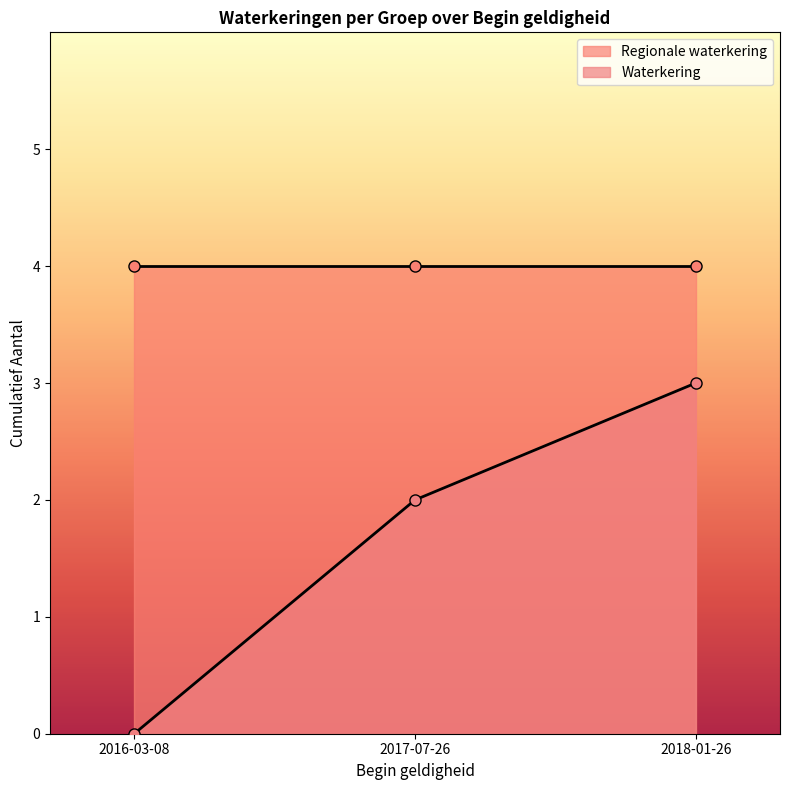

What is the maximum value for Waterkering?

3